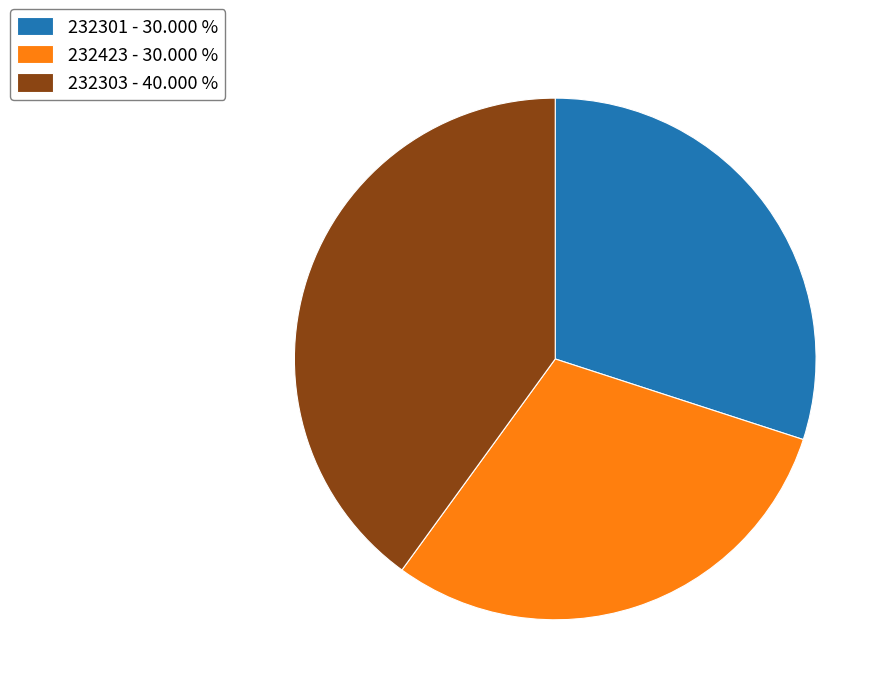

Approximately how many times larger is the value at 232301 - 30.000 % compared to 232423 - 30.000 %?

1.0